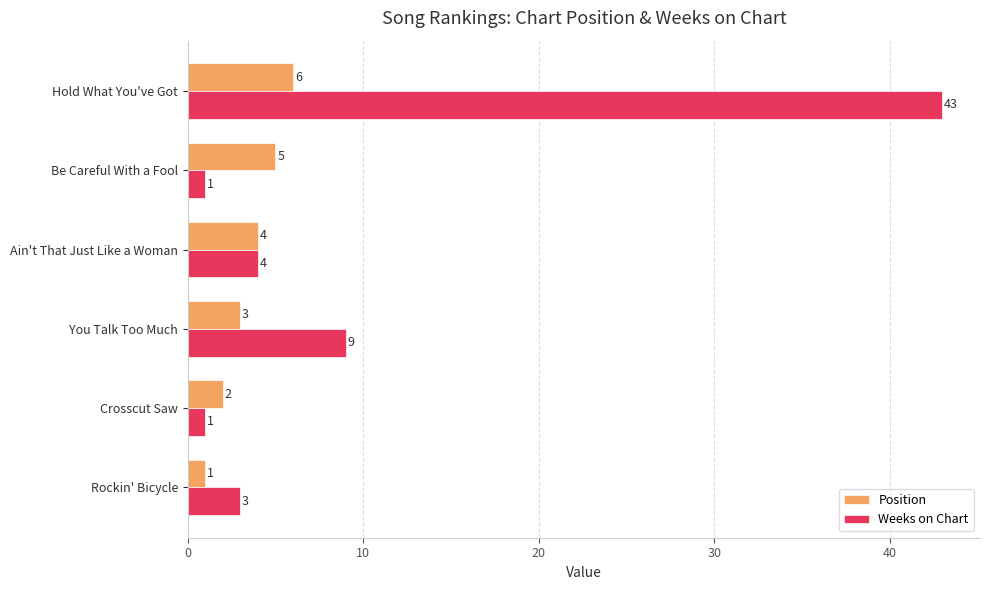

True or false: Position has a value of 2 at Crosscut Saw.

True